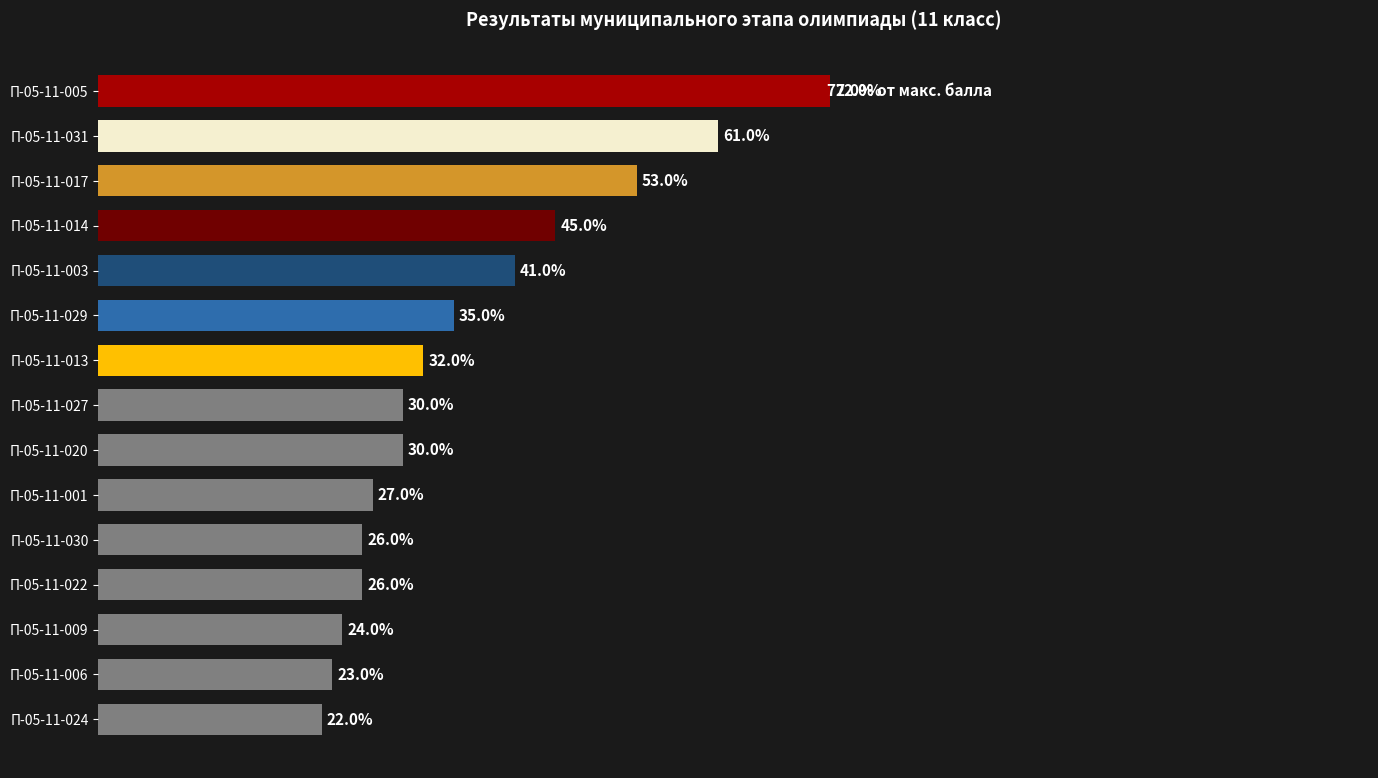

Which label corresponds to the largest value in the chart?

П-05-11-005